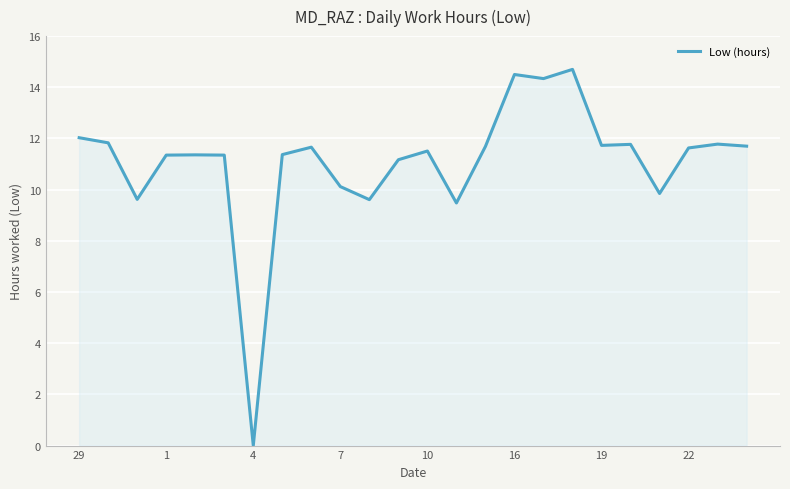

What is the difference between the maximum and minimum values?

14.7